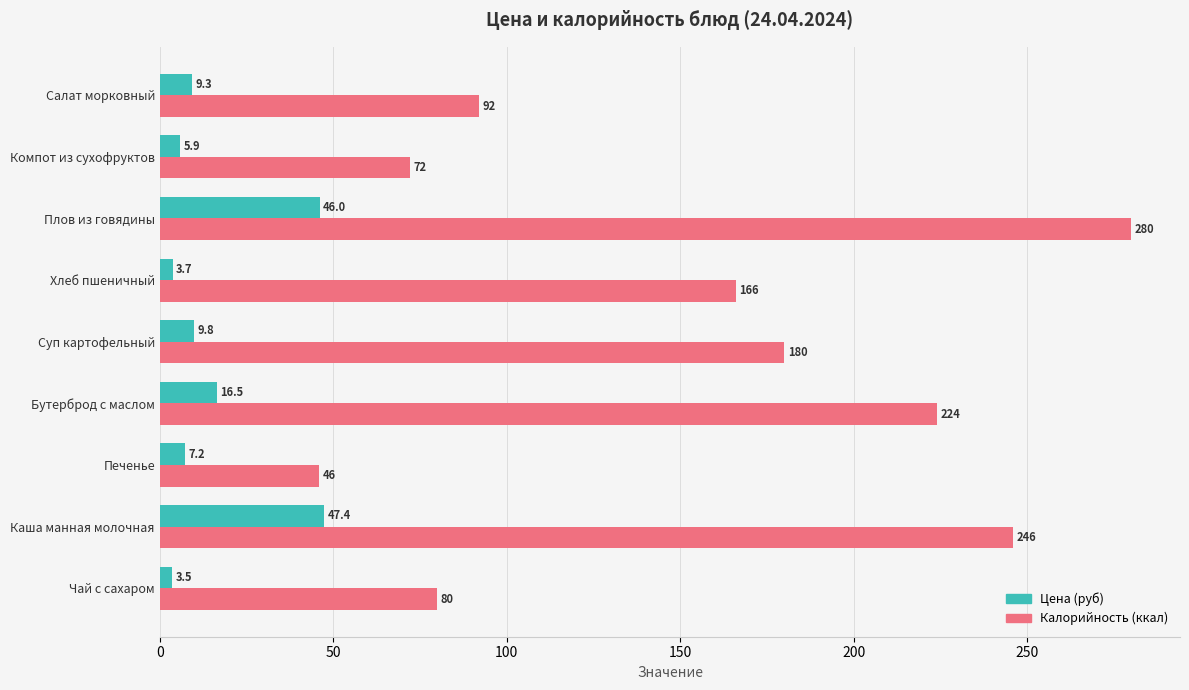

What is the greatest value displayed?

280.0